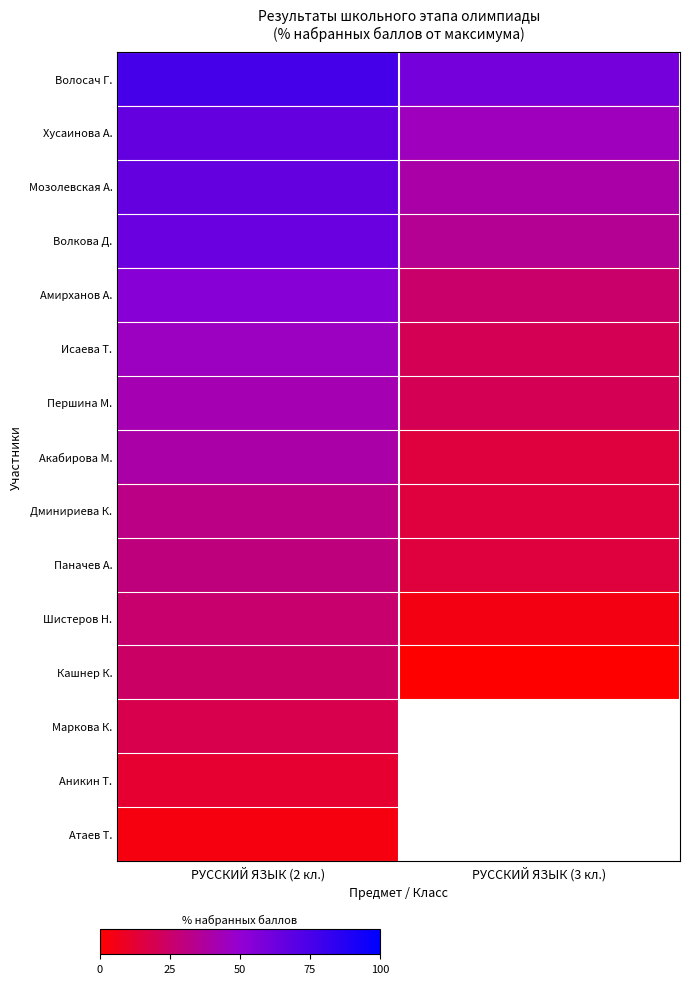

What is the difference between the highest and lowest values at РУССКИЙ ЯЗЫК (2 кл.)?

72.0